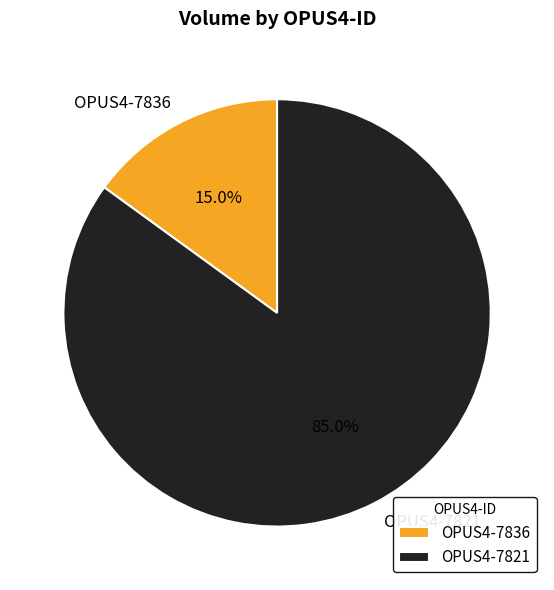

Which category has the smallest portion of the pie?

OPUS4-7836